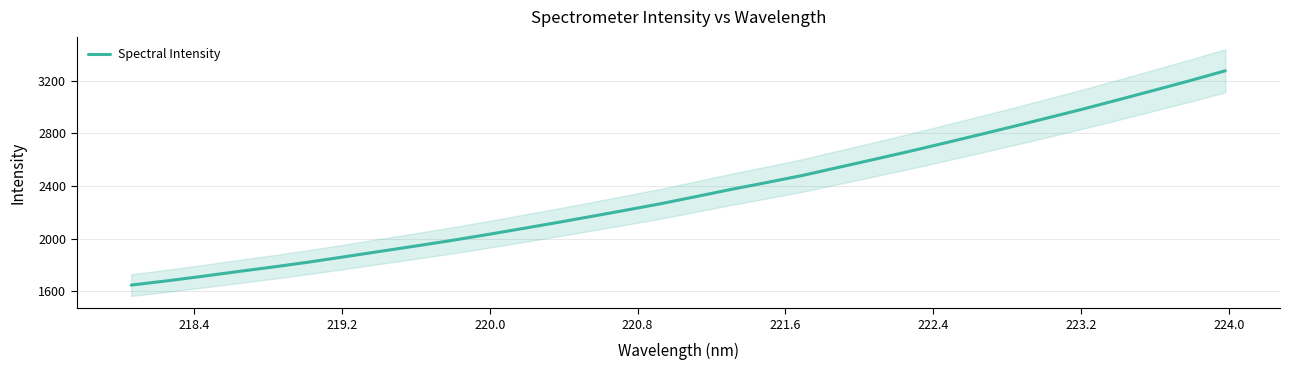

What is the lowest value of the Spectral Intensity series?

1647.4